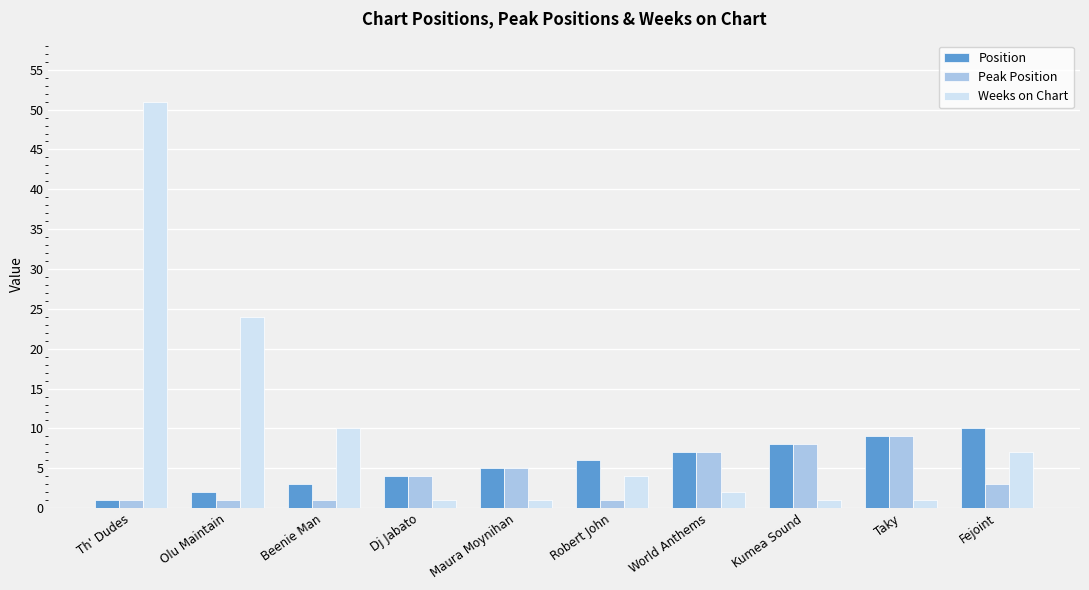

What is the value of the Peak Position bar at the 3rd from the left?

1